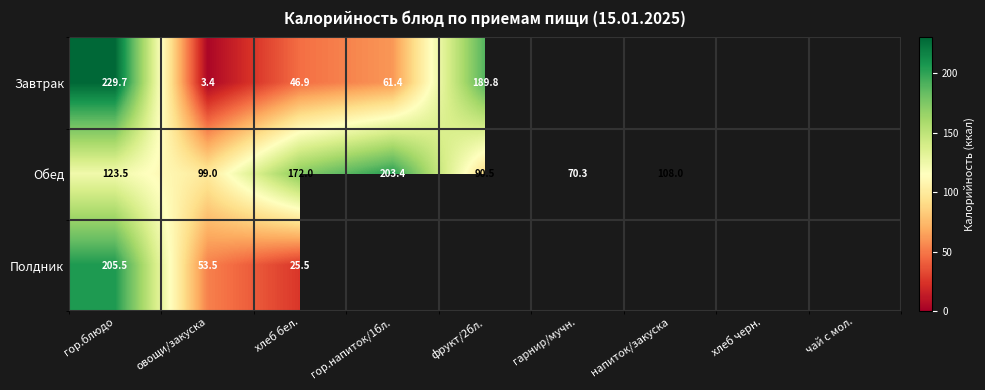

What is the spread (max minus min) of values at овощи/закуска?

95.6